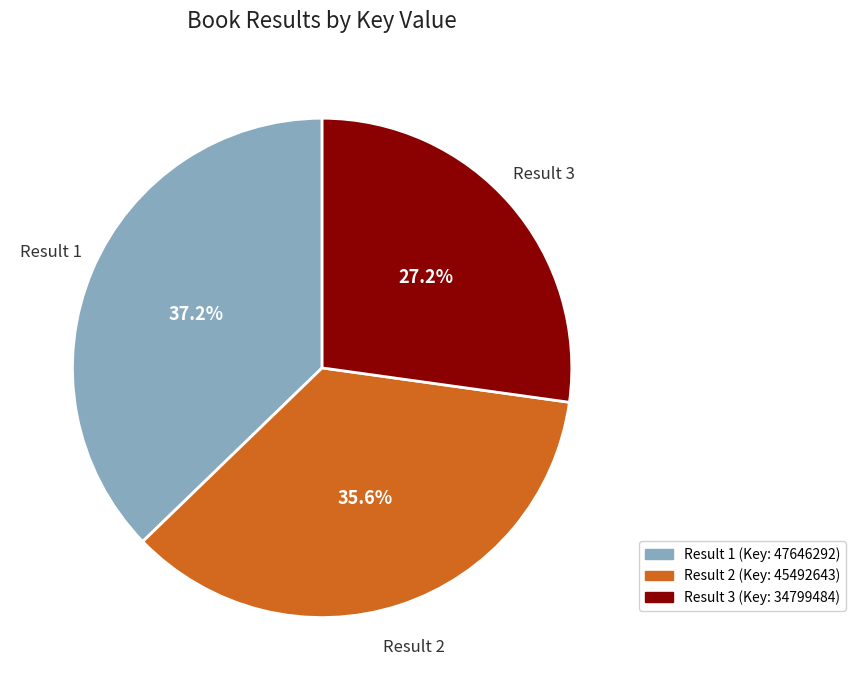

Is there any slice that represents more than half of the pie?

No